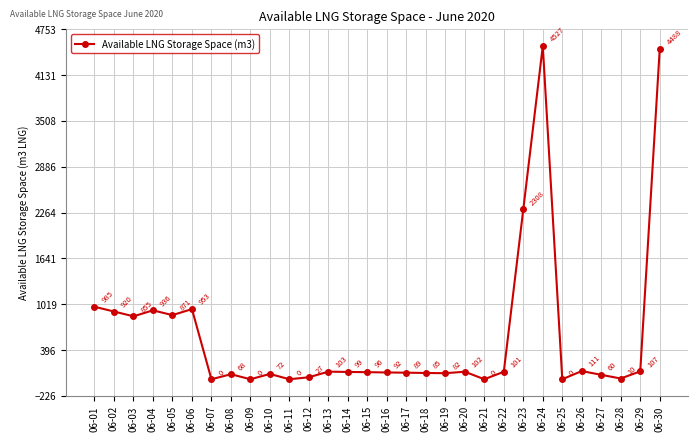

What is the sum of the values at 06-03 and 06-04?

1791